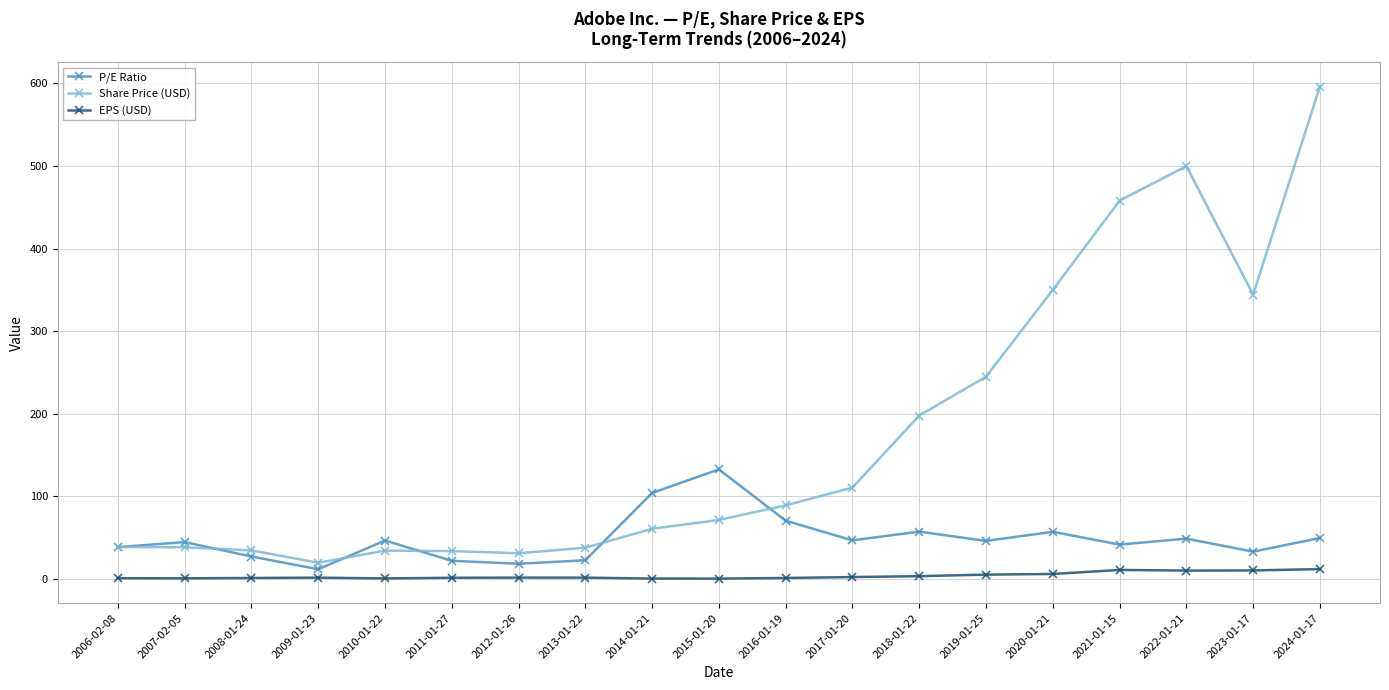

List the series in order of their peak value, lowest first.

EPS (USD), P/E Ratio, Share Price (USD)